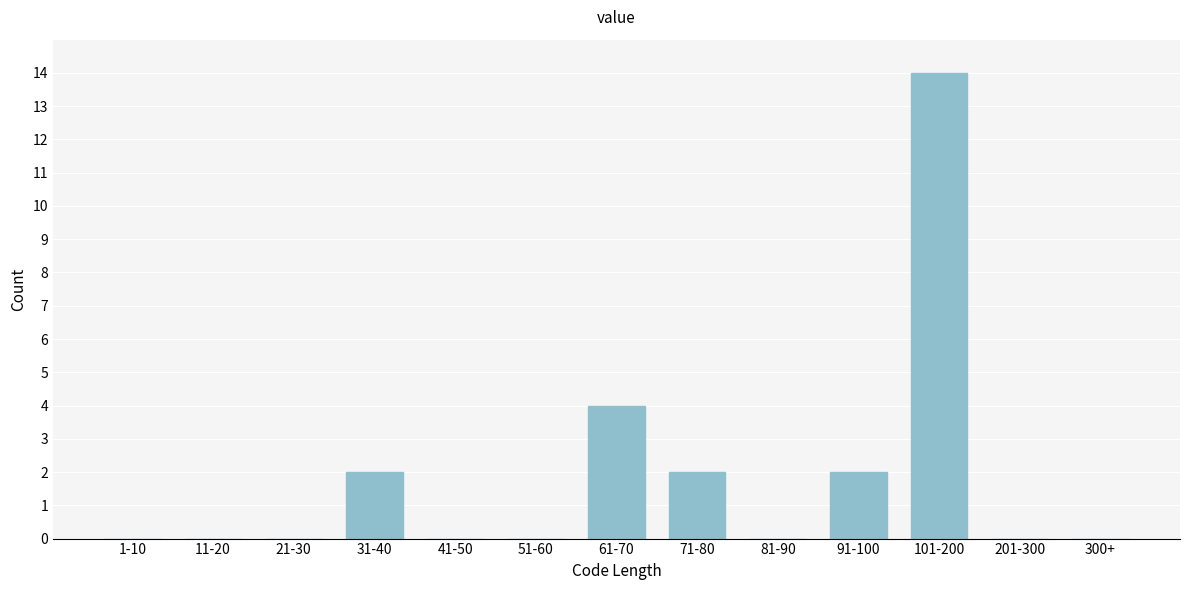

Reading right to left, what are all the values shown in this chart?

300+=0	201-300=0	101-200=14	91-100=2	81-90=0	71-80=2	61-70=4	51-60=0	41-50=0	31-40=2	21-30=0	11-20=0	1-10=0